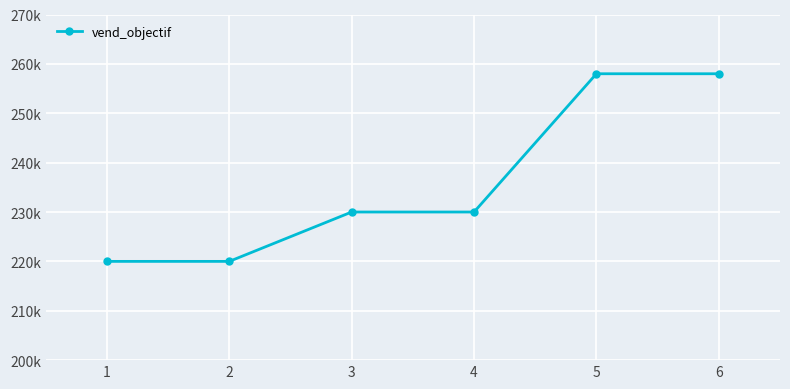

Is this an area chart (filled region under the line)?

No